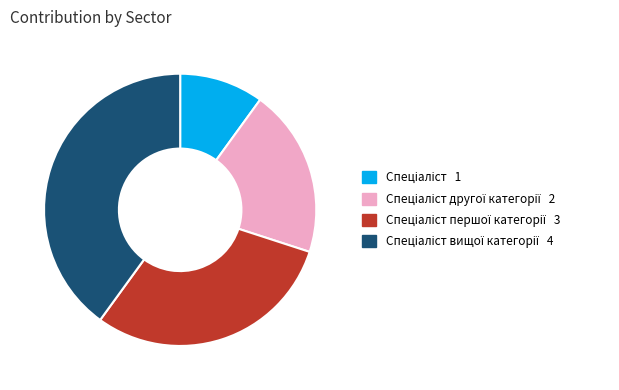

Does any single category account for the majority?

No